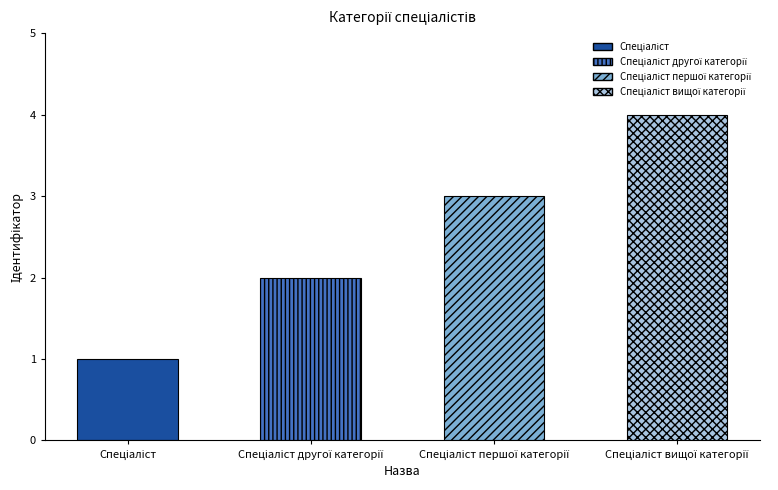

Which has a higher value, Спеціаліст першої категорії or Спеціаліст вищої категорії?

Спеціаліст вищої категорії